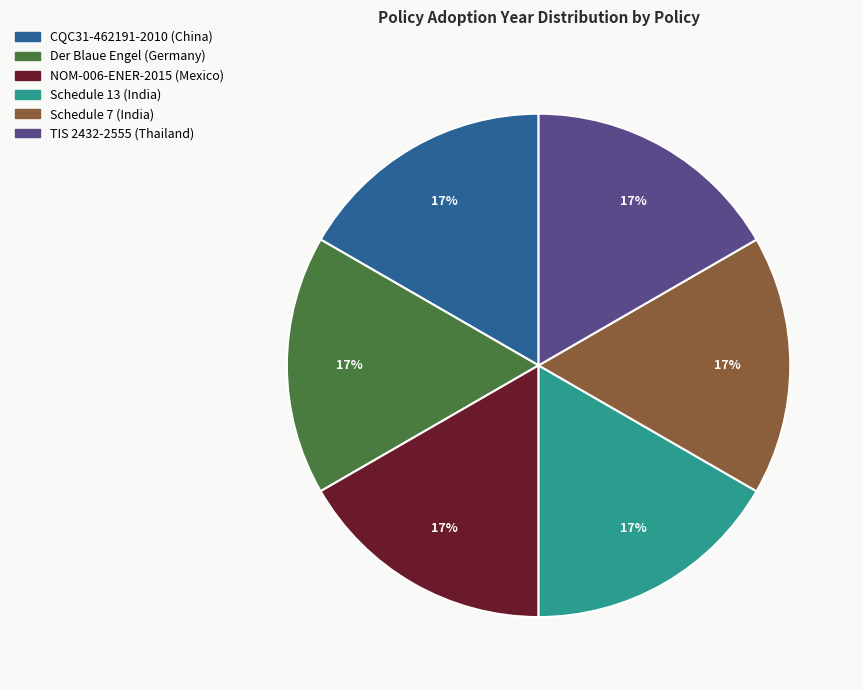

How many slices are in this pie chart?

6